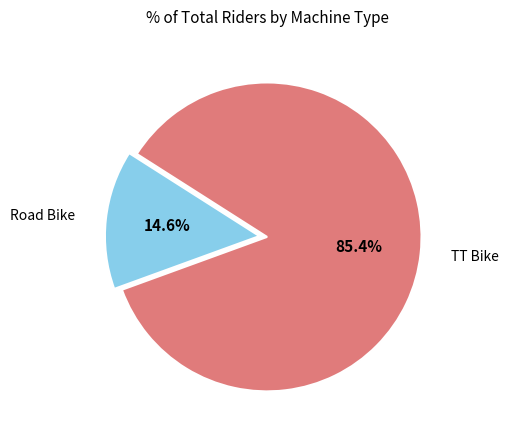

What percentage is NOT represented by TT Bike?

14.6%